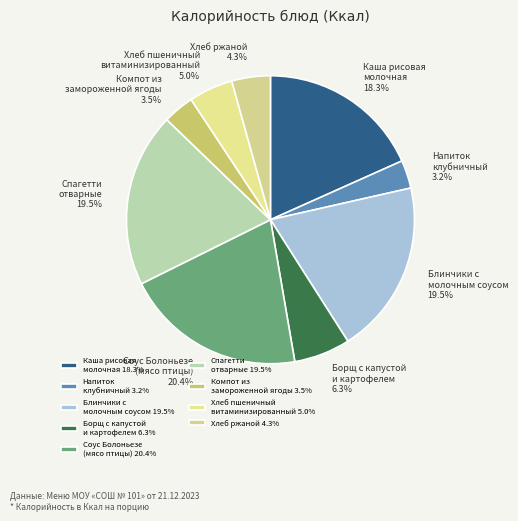

To the nearest percent, what is the difference between the largest and smallest slice percentages?

17%